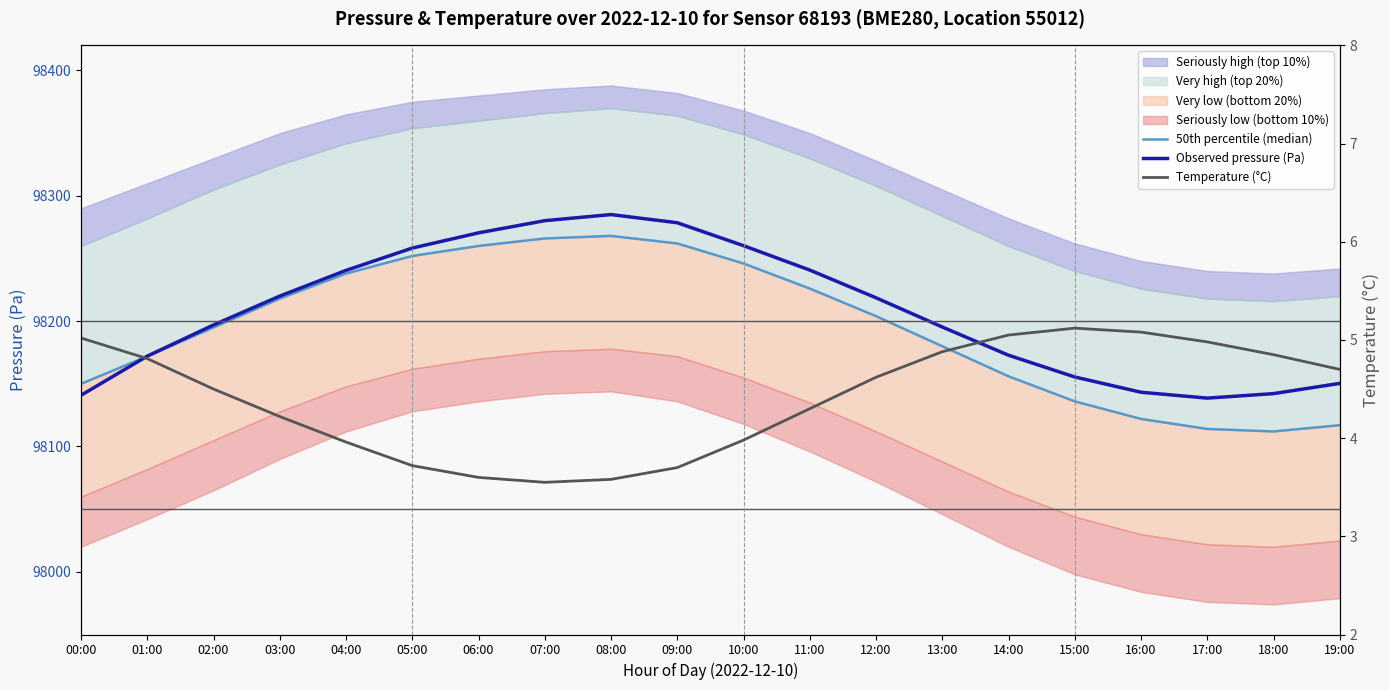

What is the minimum value shown in the chart?

3.5